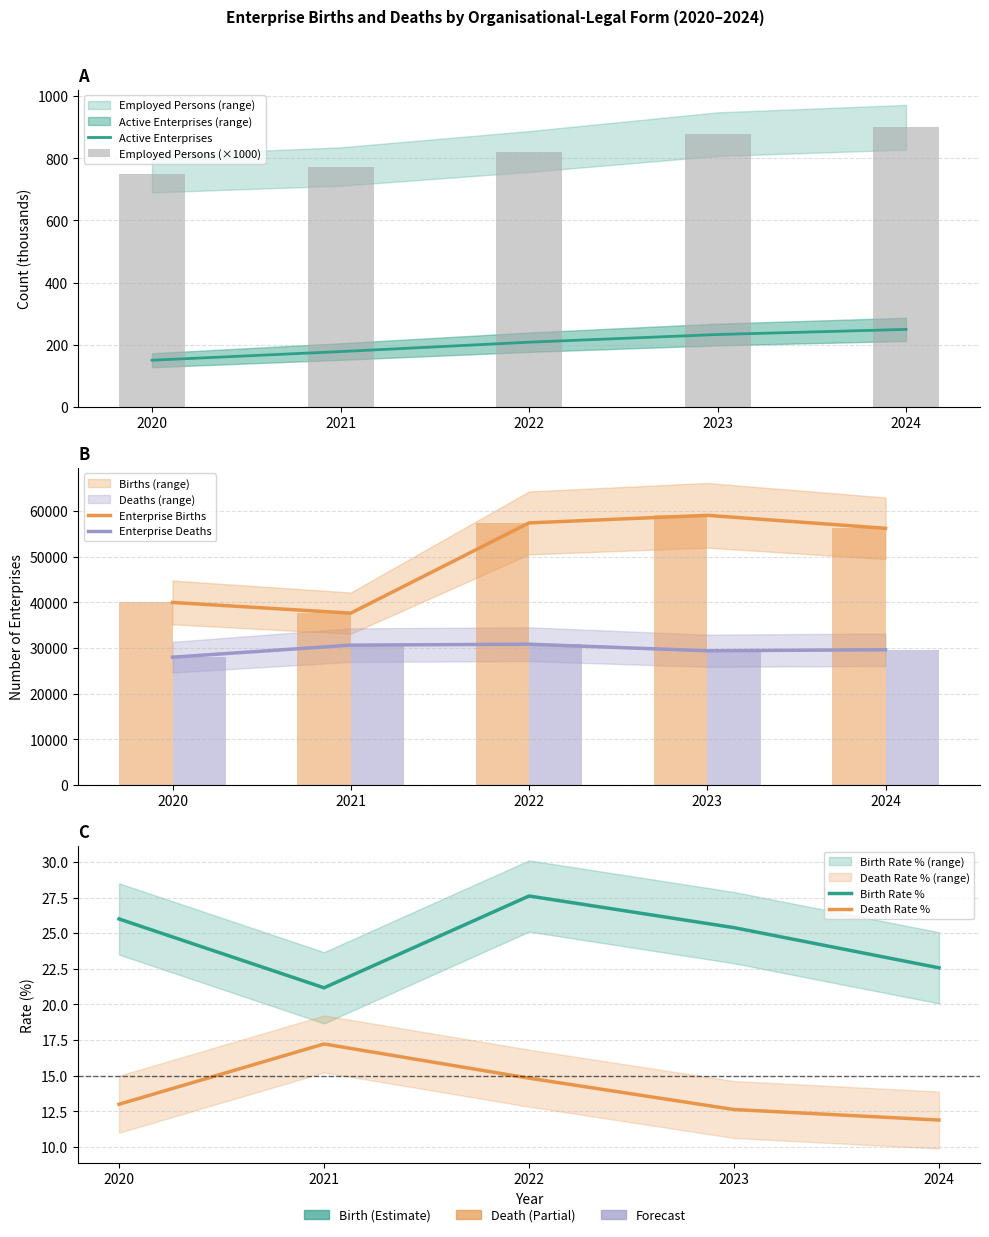

At how many categories does at least one series exceed 21622?

5